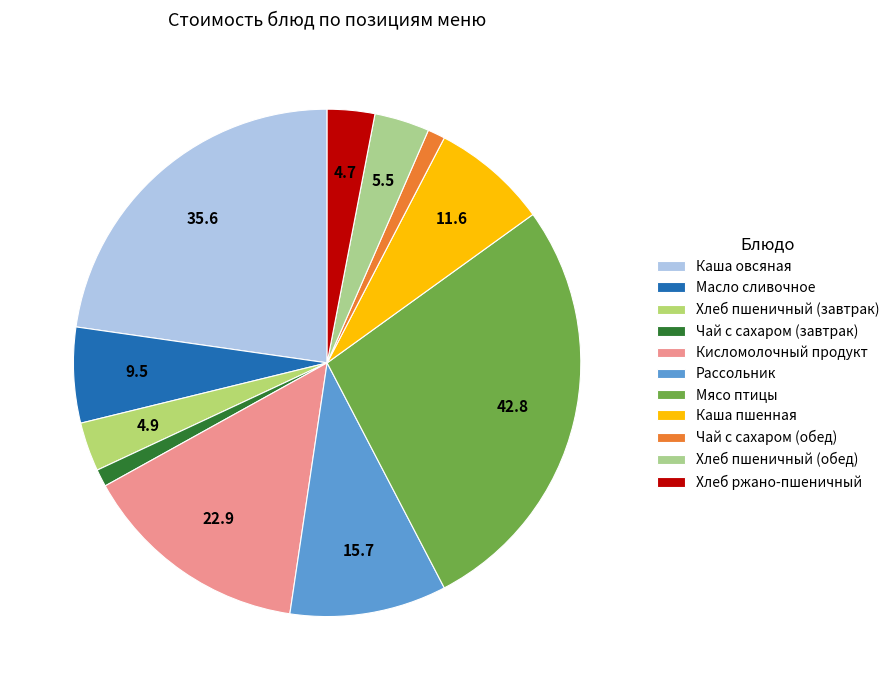

To the nearest percent, what is the difference between the Хлеб пшеничный (обед) and Каша пшенная slice percentages?

4%